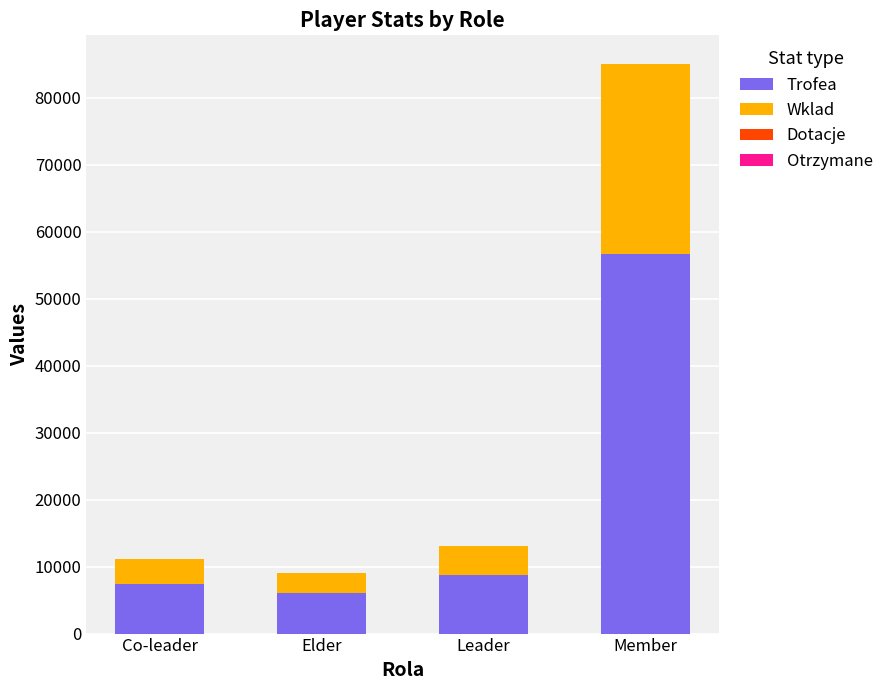

What is the total value across all series at Co-leader?

11169